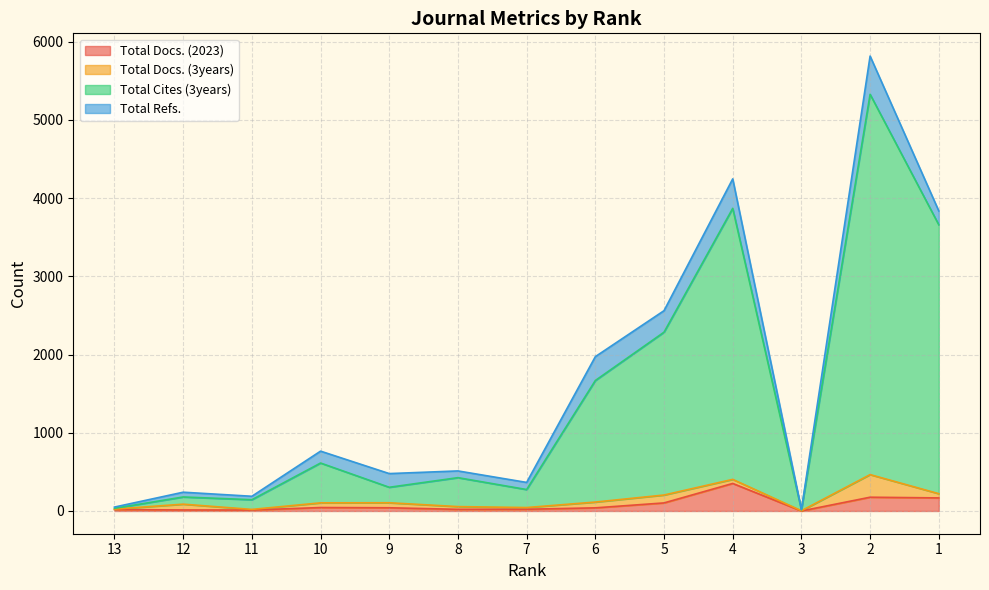

What is the difference between the second highest and second lowest values in the Total Docs. (2023) series?

164